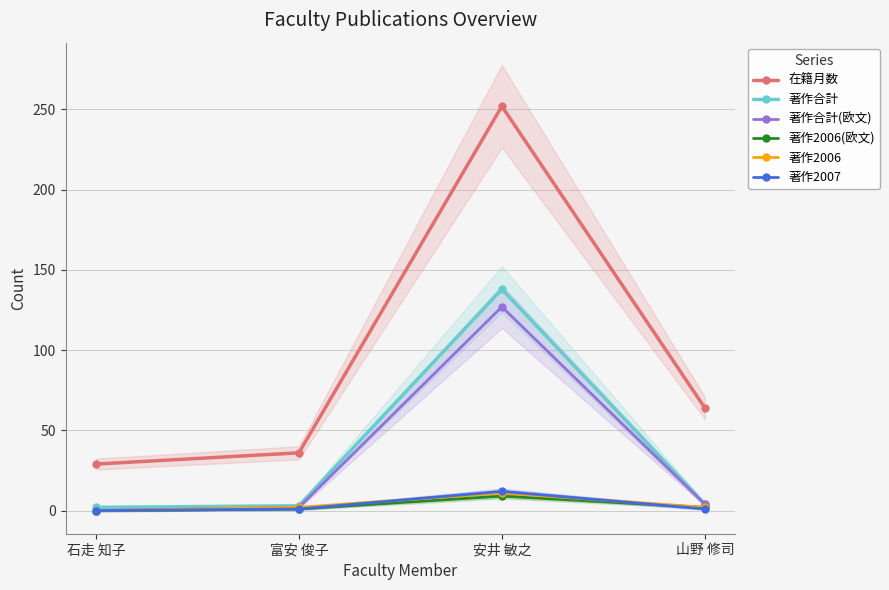

What is the approximate value of 著作2007 at 安井 敏之?

12